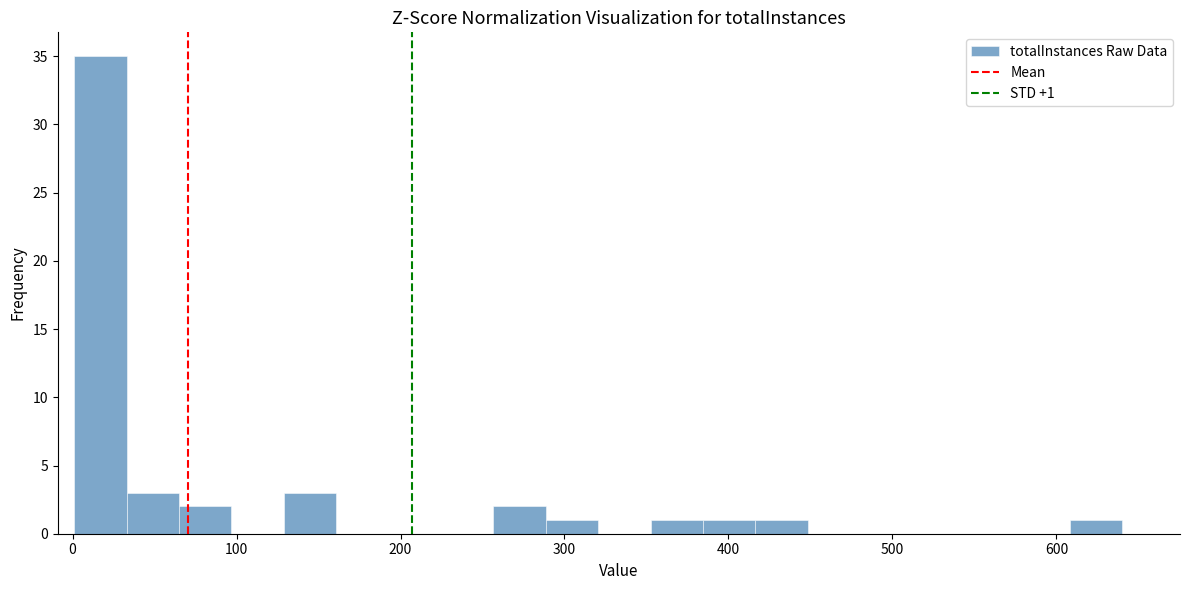

Read against the x-axis, roughly where is the centre of the tallest bar?

20